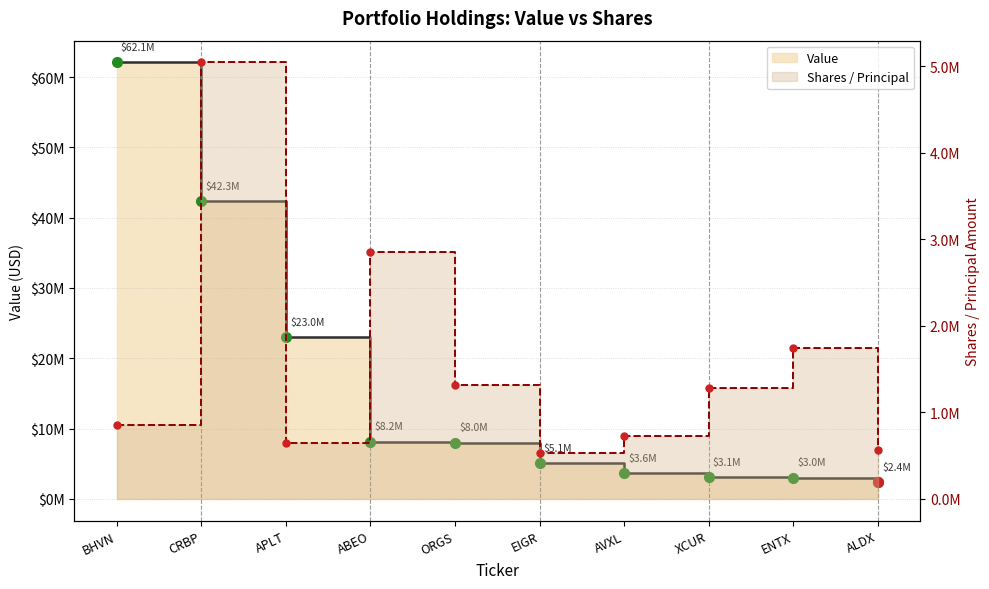

How many series are shown in this chart?

2